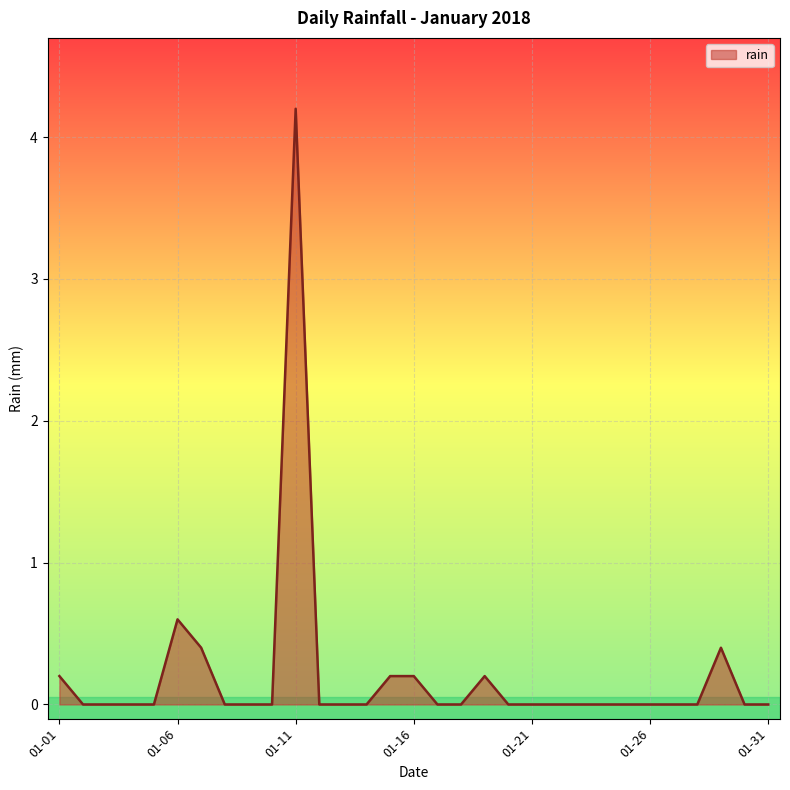

What is the difference between the maximum and minimum values?

4.2